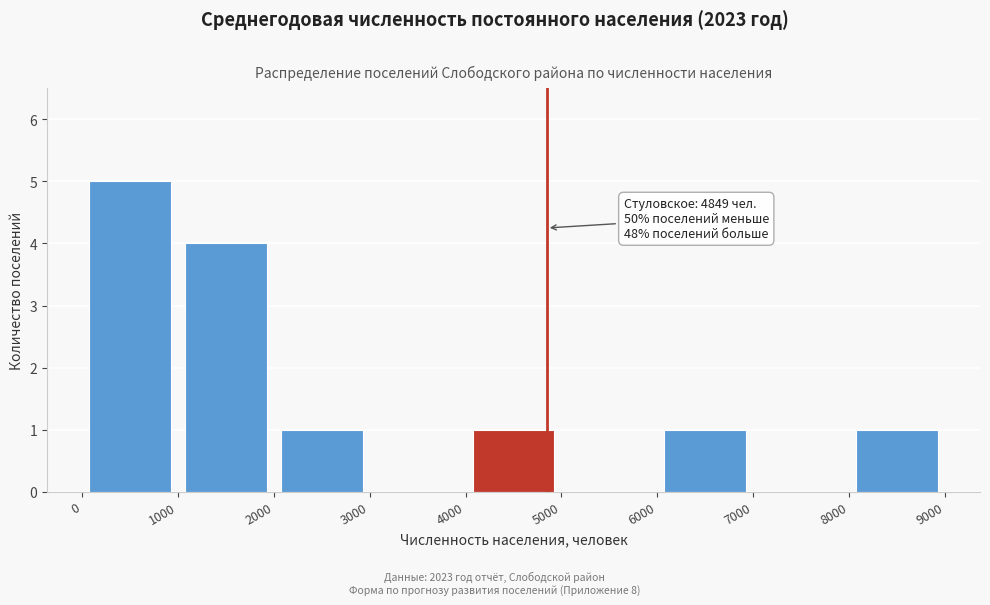

Which range on the x-axis has the tallest bar?

0 to 1000